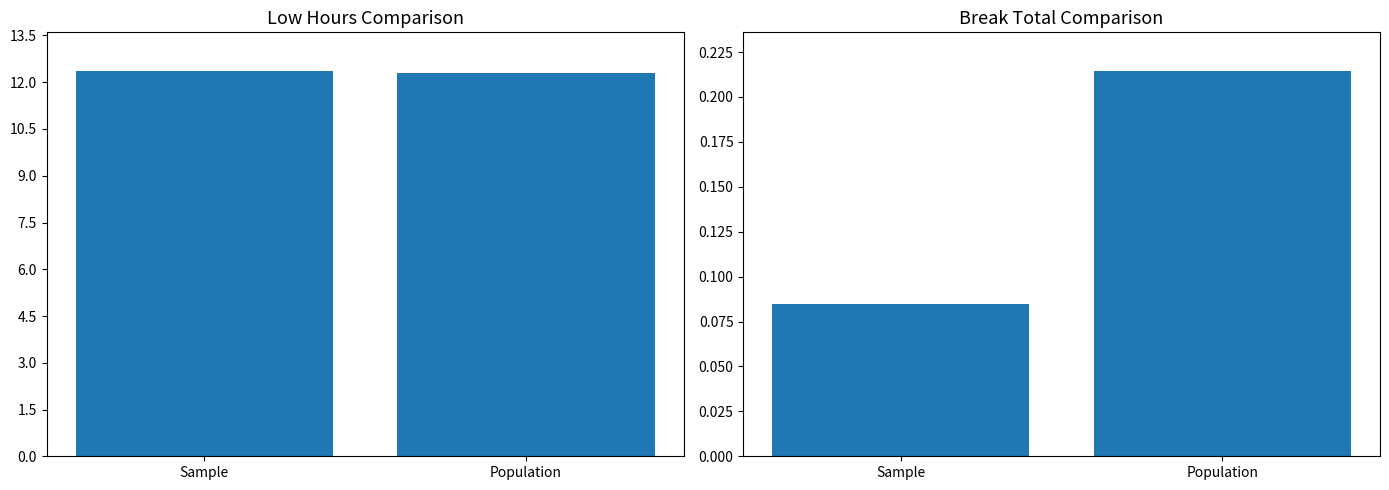

What is the sum of all Low values?

24.7